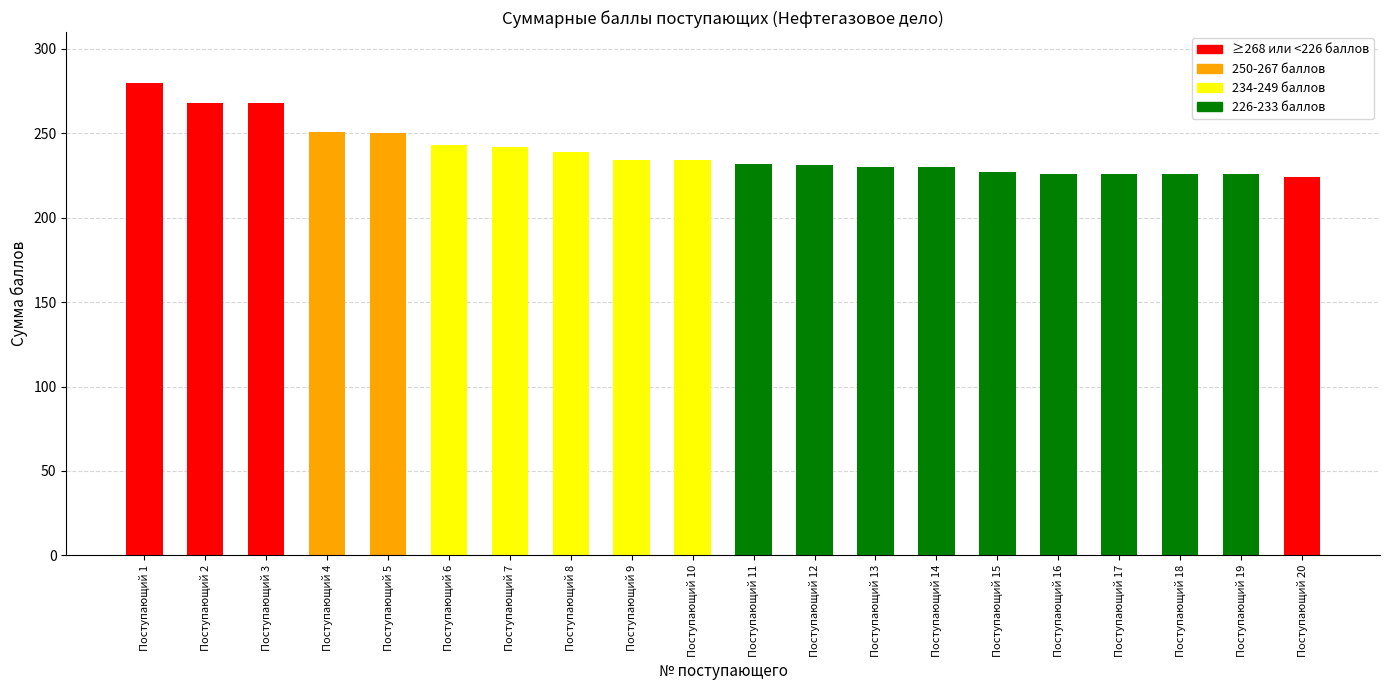

What is the value of the 19th bar from the left?

226